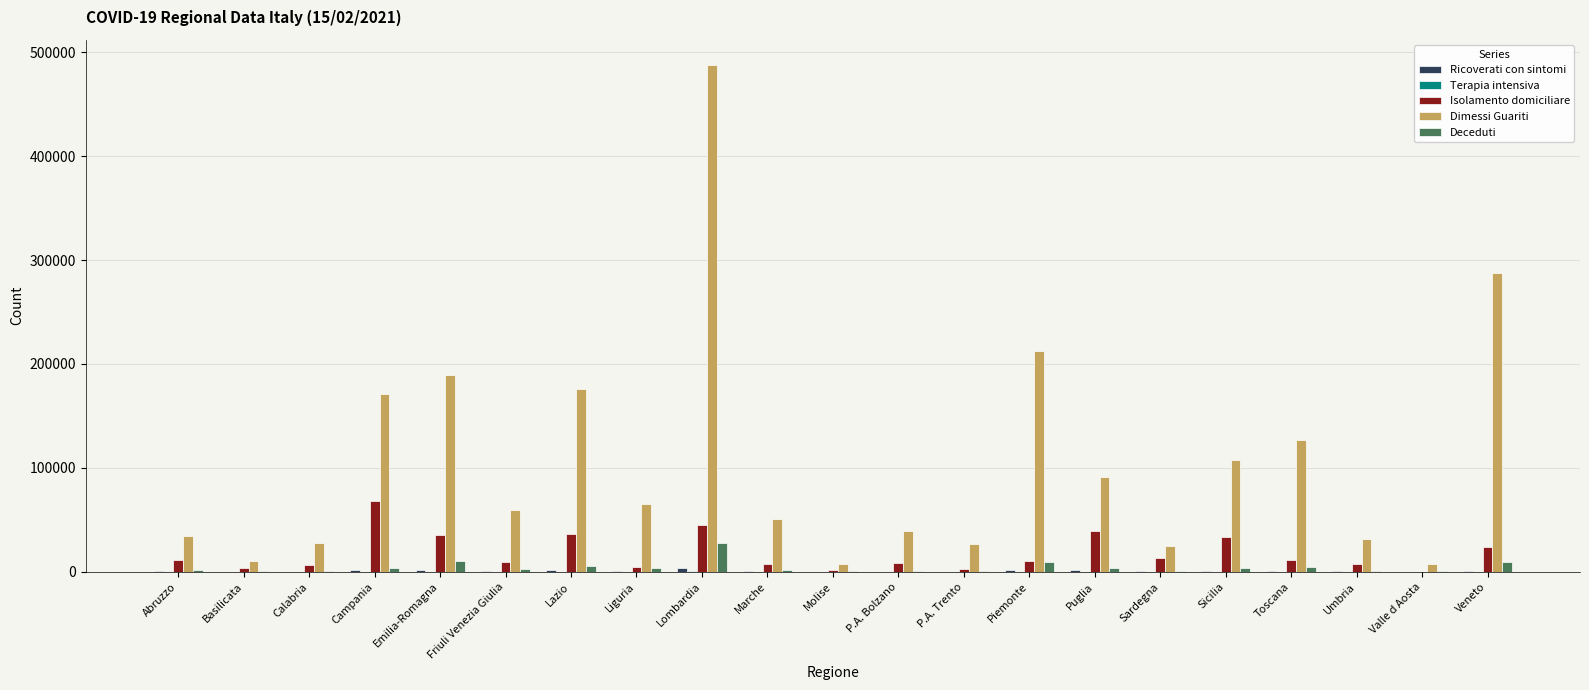

Is it true that Dimessi Guariti equals 39507 at P.A. Bolzano?

True